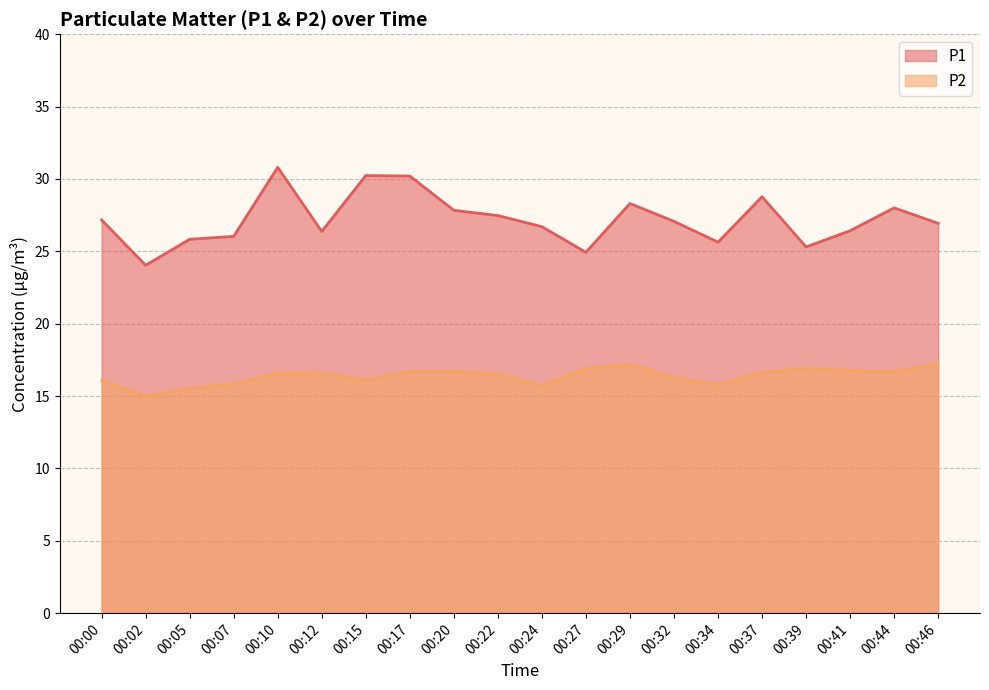

At which category does the chart reach its peak across all series?

00:10